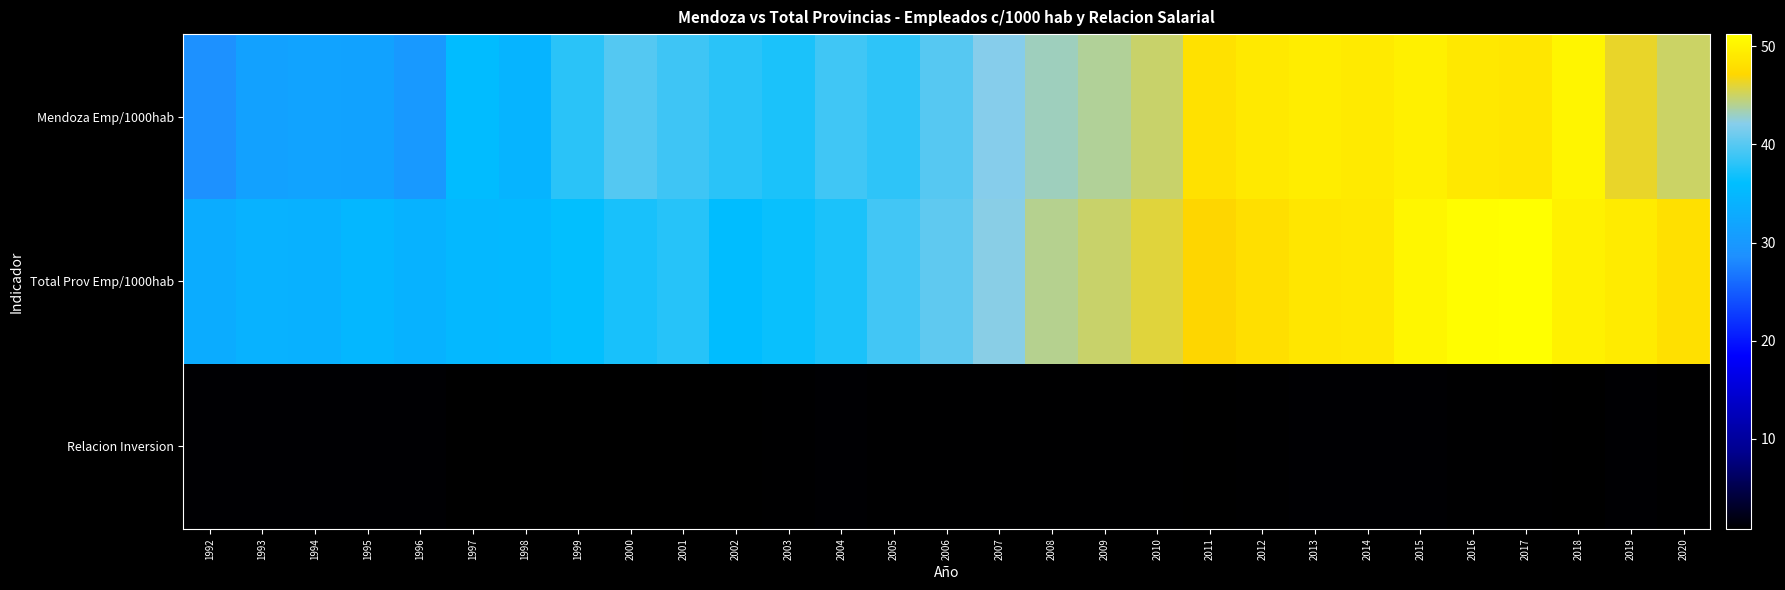

Reading left to right, transcribe all the data shown in this chart.

Mendoza Emp/1000hab: 1992=28.8	1993=31.4	1994=31.7	1995=31.6	1996=30.0	1997=35.7	1998=34.5	1999=38.0	2000=39.8	2001=38.9	2002=38.0	2003=37.4	2004=39.0	2005=38.2	2006=39.9	2007=42.1	2008=43.1	2009=43.9	2010=44.9	2011=48.2	2012=49.1	2013=49.4	2014=49.1	2015=49.7	2016=48.9	2017=48.7	2018=50.2	2019=46.3	2020=44.9
Total Prov Emp/1000hab: 1992=33.2	1993=34.1	1994=33.9	1995=34.9	1996=34.1	1997=35.0	1998=35.2	1999=36.2	2000=37.2	2001=37.8	2002=35.9	2003=36.5	2004=37.3	2005=39.1	2006=40.4	2007=42.2	2008=44.1	2009=44.9	2010=45.9	2011=47.1	2012=48.0	2013=48.7	2014=48.9	2015=50.3	2016=51.0	2017=51.2	2018=49.8	2019=49.2	2020=48.2
Relacion Inversion: 1992=1.1	1993=1.1	1994=1.0	1995=1.1	1996=1.1	1997=0.9	1998=0.9	1999=0.9	2000=0.8	2001=0.9	2002=0.9	2003=1.0	2004=1.1	2005=1.0	2006=1.0	2007=1.0	2008=1.0	2009=1.0	2010=0.9	2011=0.9	2012=1.0	2013=1.1	2014=1.1	2015=1.1	2016=1.0	2017=1.0	2018=0.9	2019=1.0	2020=1.0